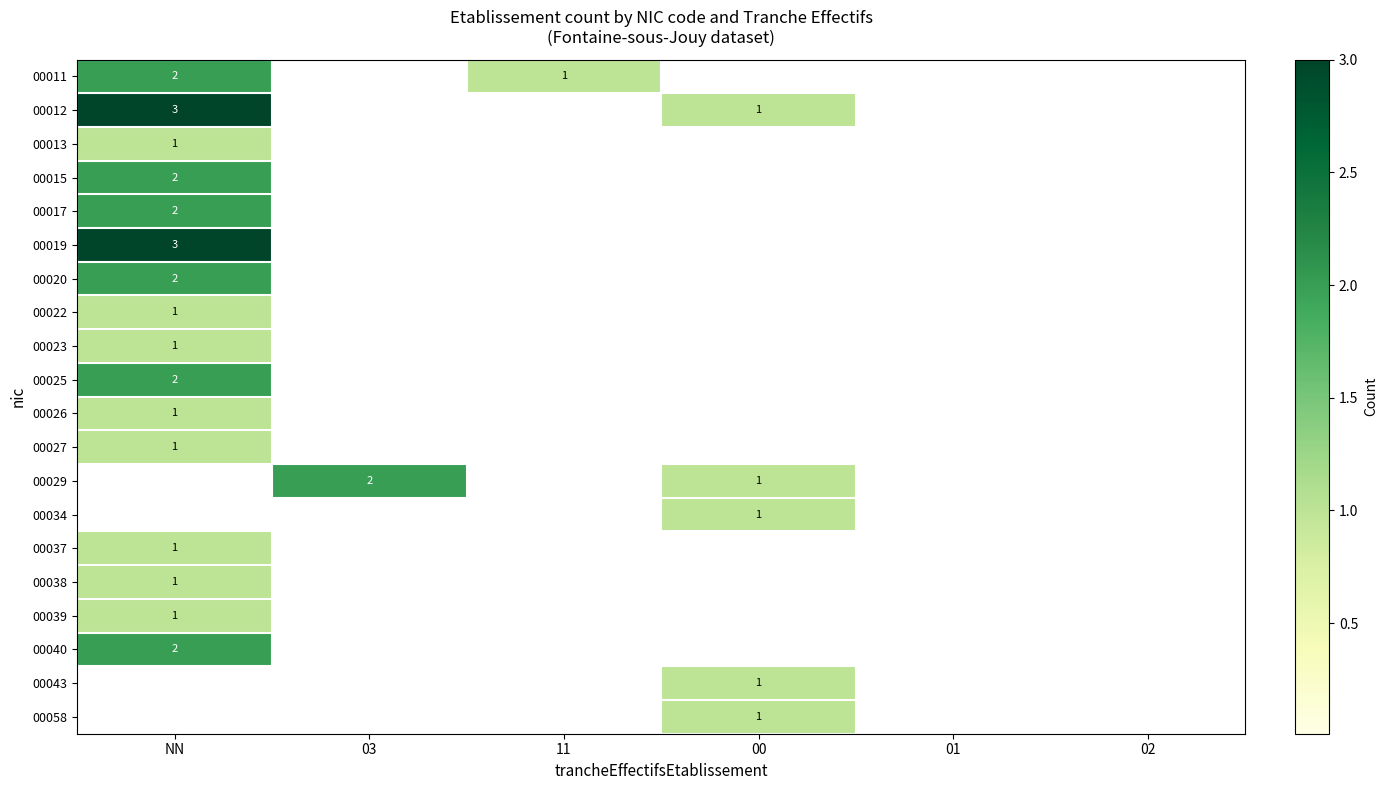

The 00034 series shows 2 at 00. True or false?

False